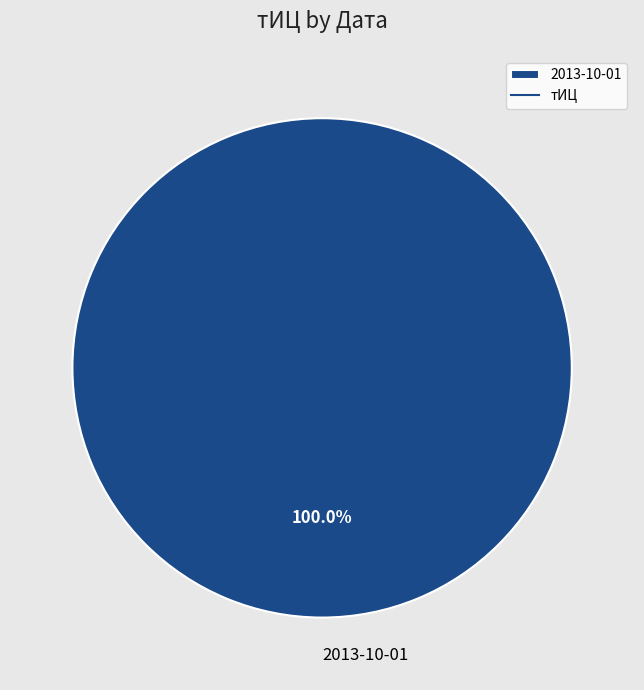

Does 2013-10-01 represent more than half of the total?

Yes